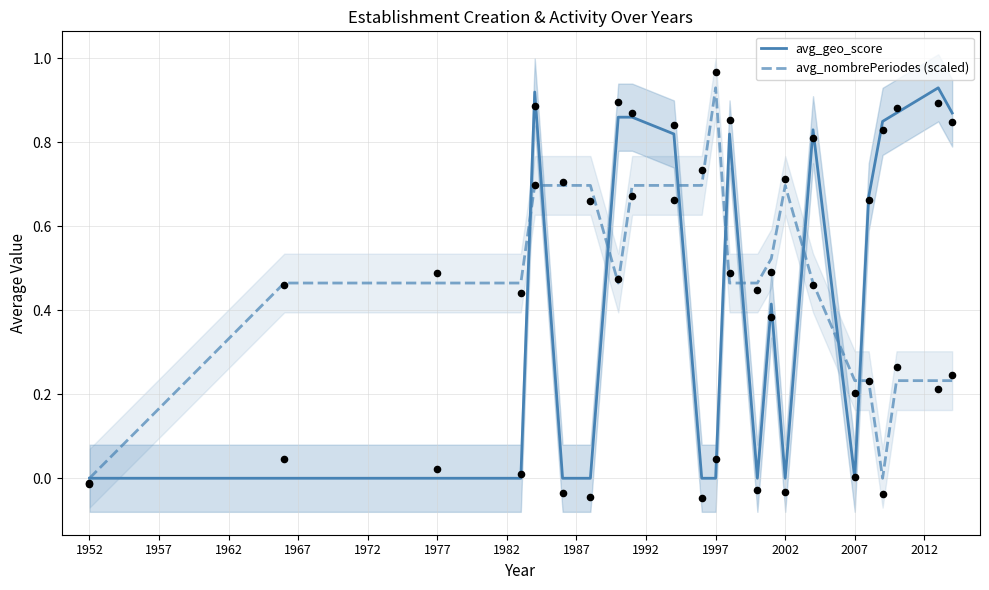

The avg_nombrePeriodes (scaled) series shows -0.5 at 1952. True or false?

False